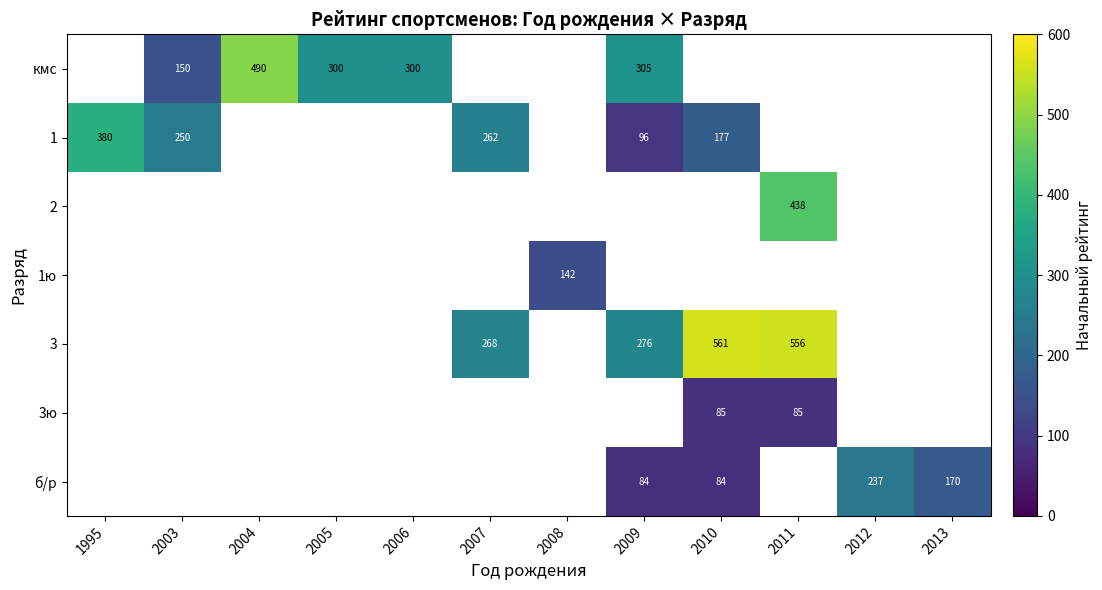

Is it true that кмс equals 490 at 2004?

True